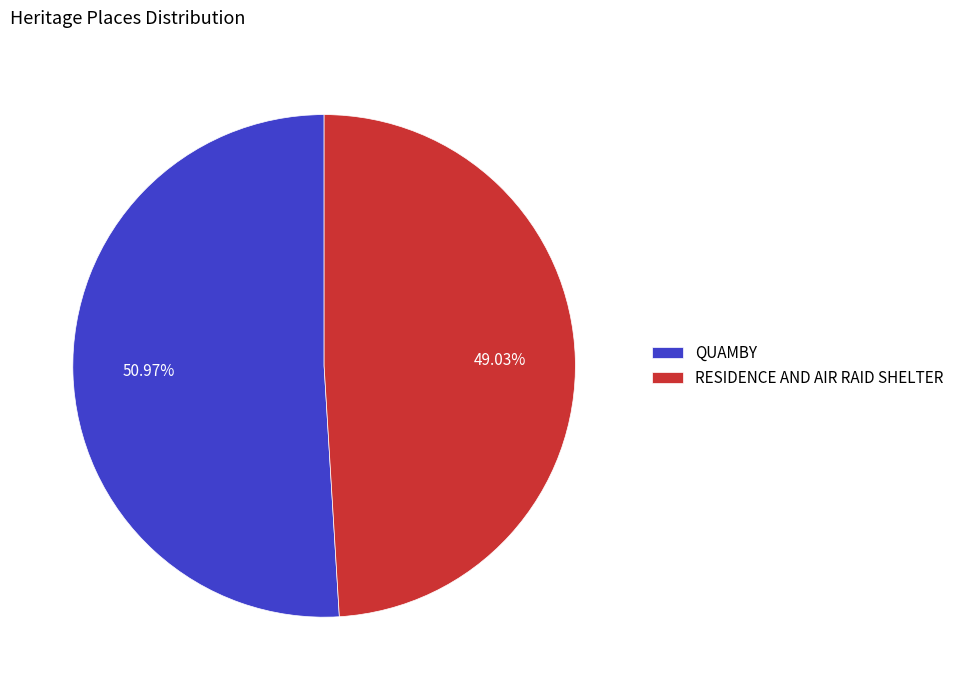

Combined, what portion of the pie is RESIDENCE AND AIR RAID SHELTER and QUAMBY?

100.0%